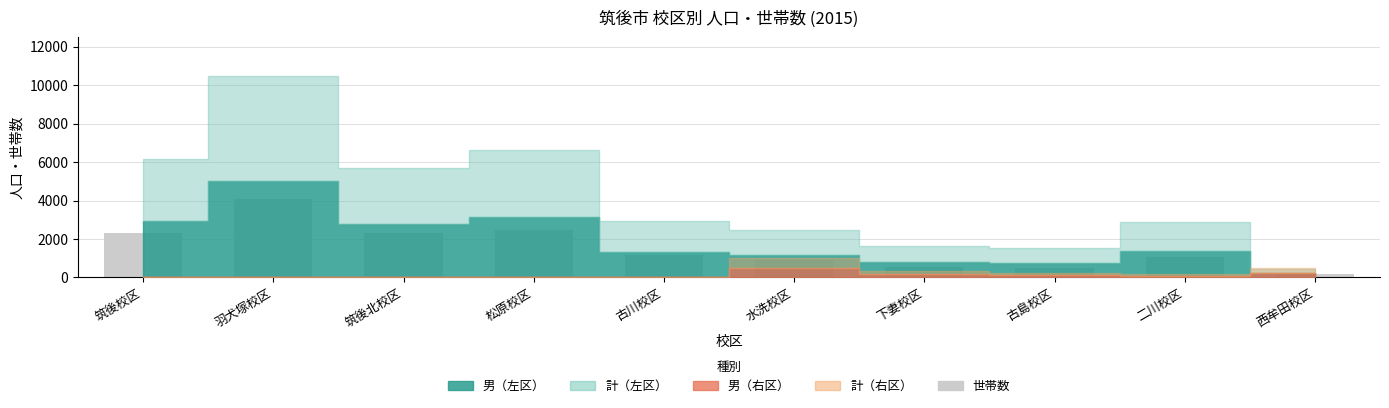

What is the difference between the maximum and minimum values?

3894